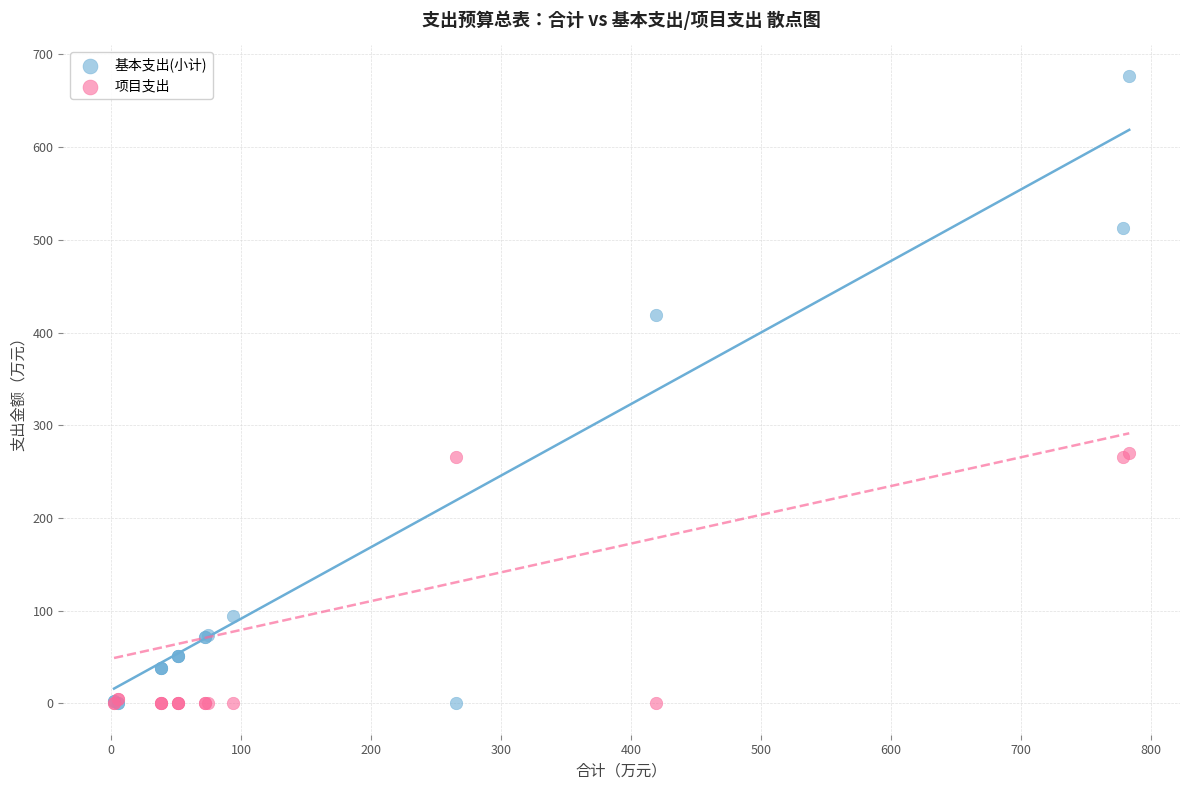

What are all the series names shown in the legend?

基本支出(小计), 项目支出